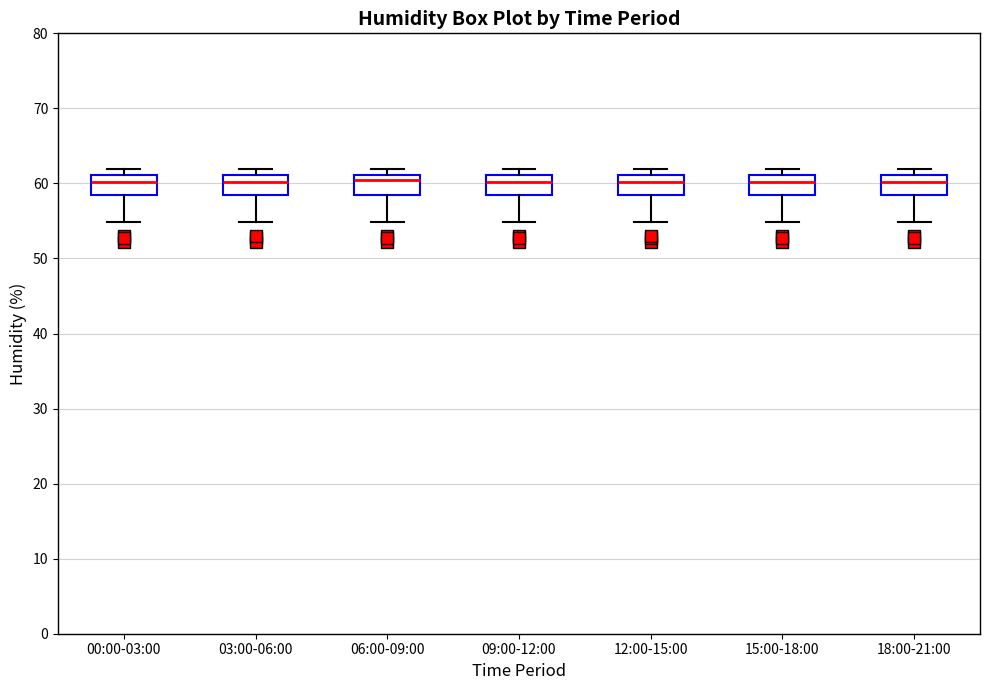

Reading left to right, transcribe this box plot: for each box, give where its median line is, the range the box spans, and where its two whiskers end, as read against the y-axis. The values are not printed on the chart, so give them approximately, as read against the axis.

00:00-03:00: median 60, box 58 to 61, whiskers 55 to 62
03:00-06:00: median 60, box 58 to 61, whiskers 55 to 62
06:00-09:00: median 60, box 58 to 61, whiskers 55 to 62
09:00-12:00: median 60, box 58 to 61, whiskers 55 to 62
12:00-15:00: median 60, box 58 to 61, whiskers 55 to 62
15:00-18:00: median 60, box 58 to 61, whiskers 55 to 62
18:00-21:00: median 60, box 58 to 61, whiskers 55 to 62